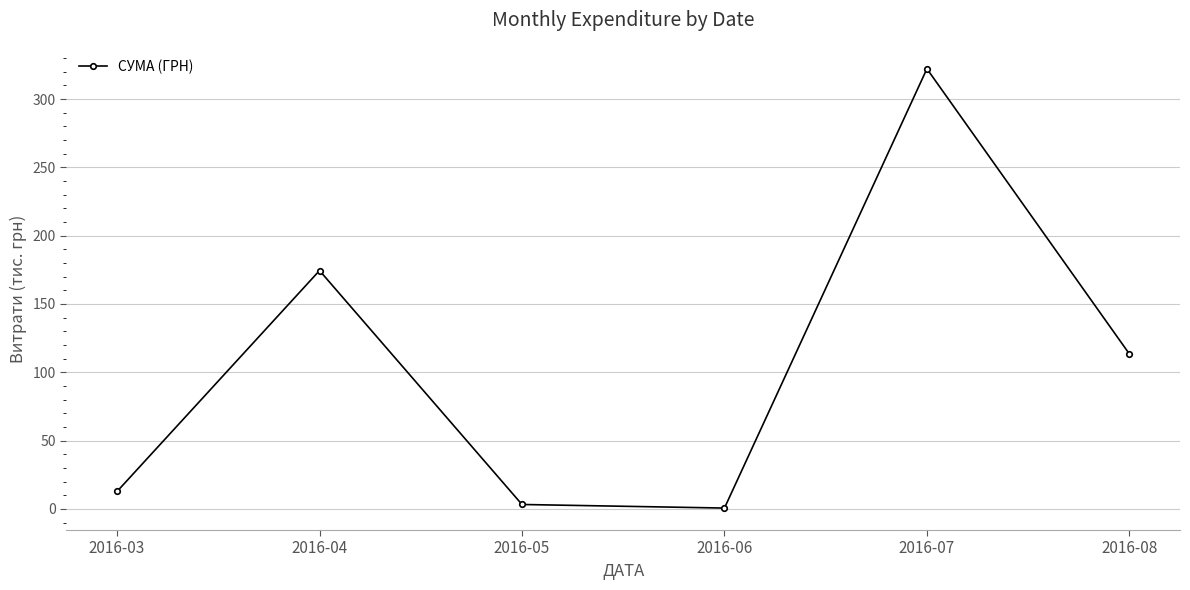

Read the value at 2016-04.

174.4